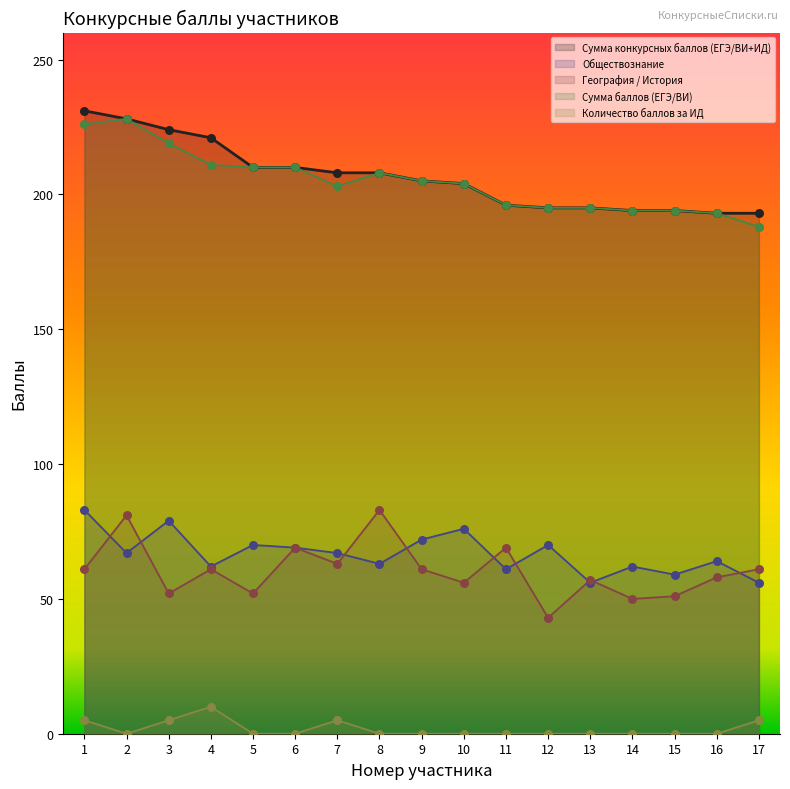

At how many categories does at least one series exceed 4?

17